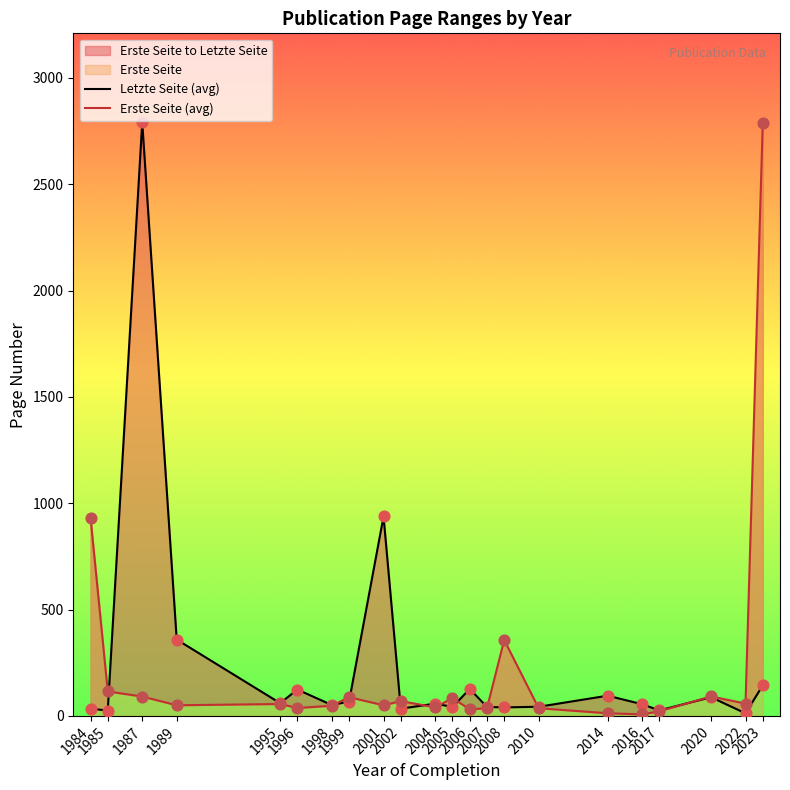

What is the total value across all series at 1987?

2882.0